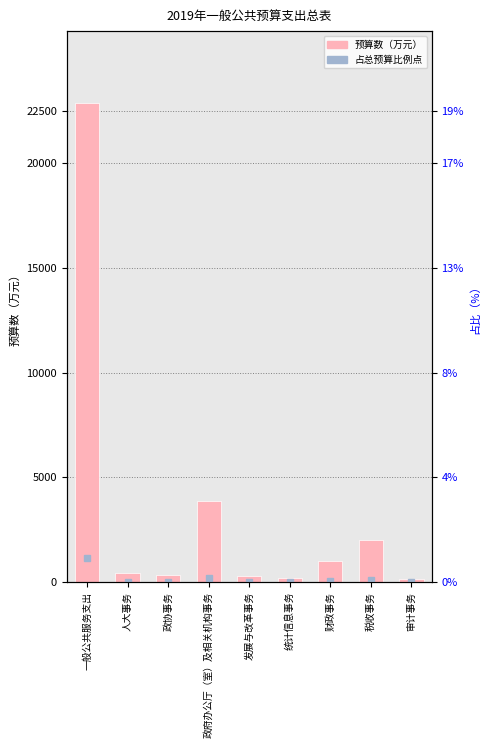

How many data points are less than 428?

4